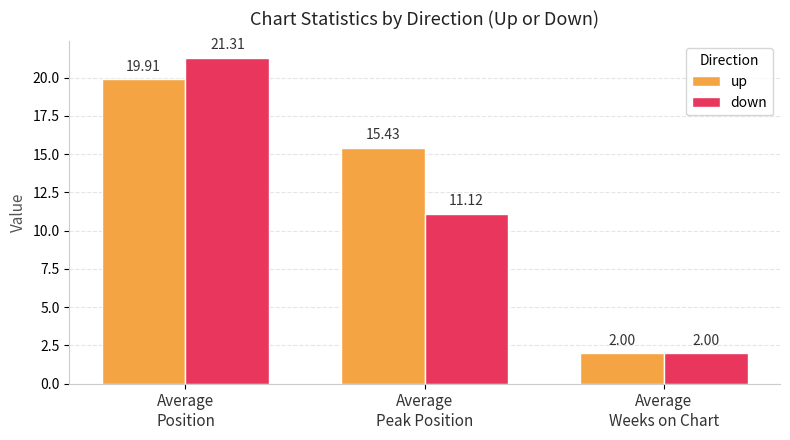

List the series in order of their peak value, lowest first.

up, down